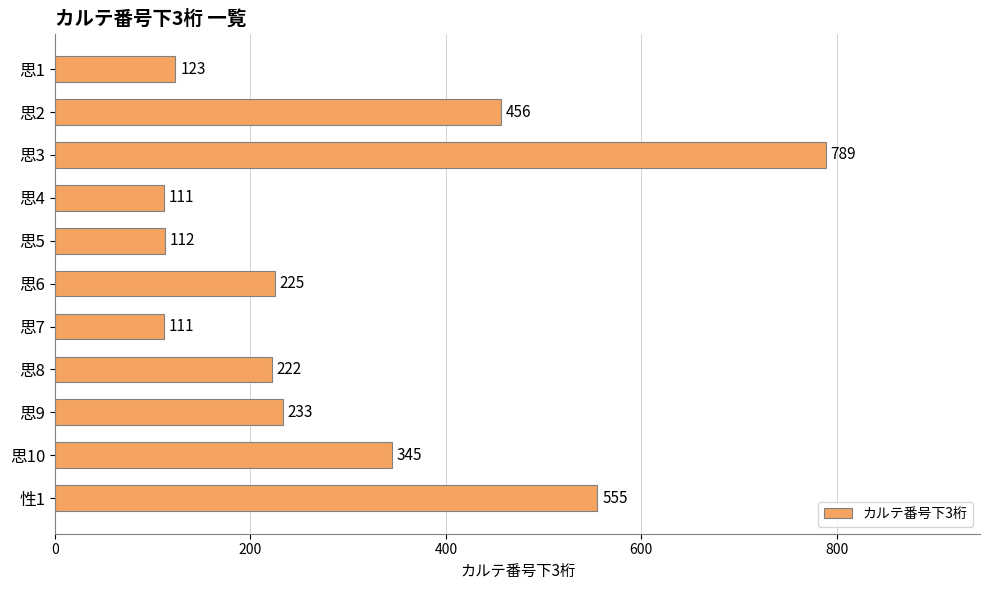

What is the value of the 3rd bar from the top?

789